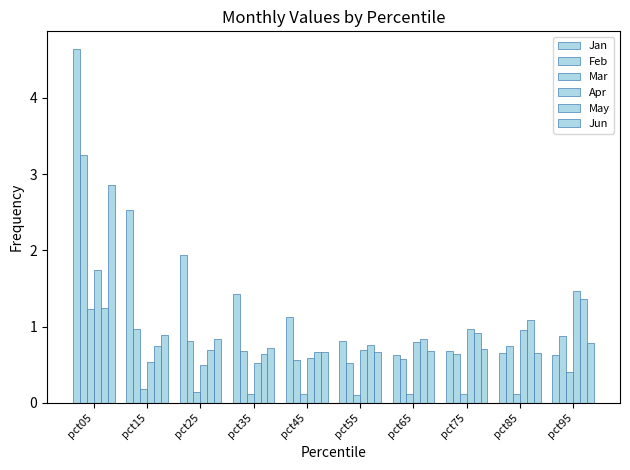

What value does the Jan series have at pct15?

2.5